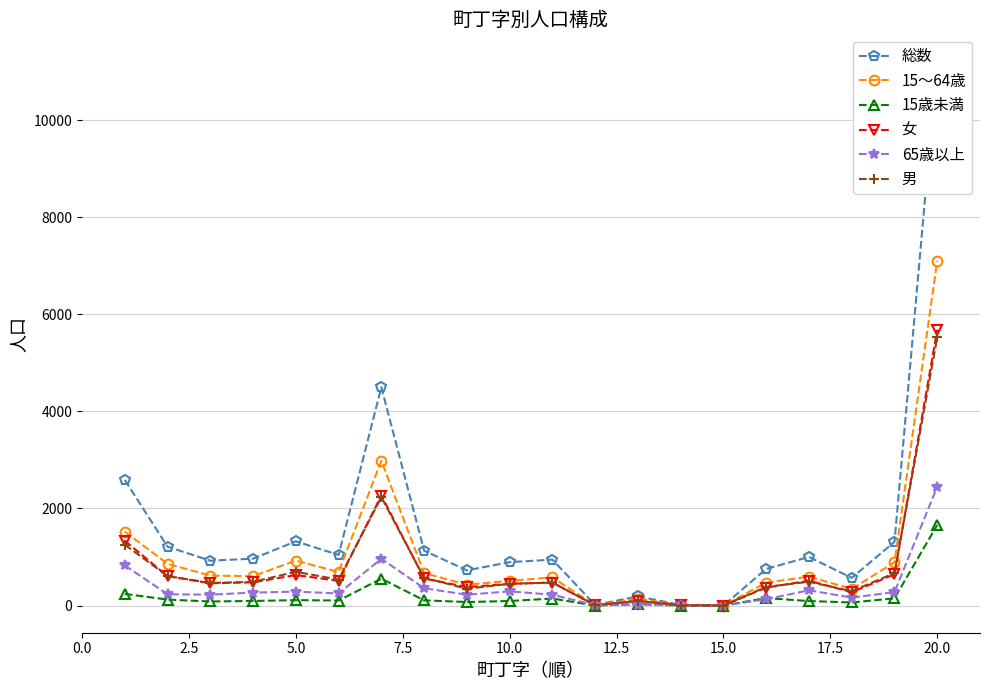

At which category does 女 reach its first local peak?

5.0